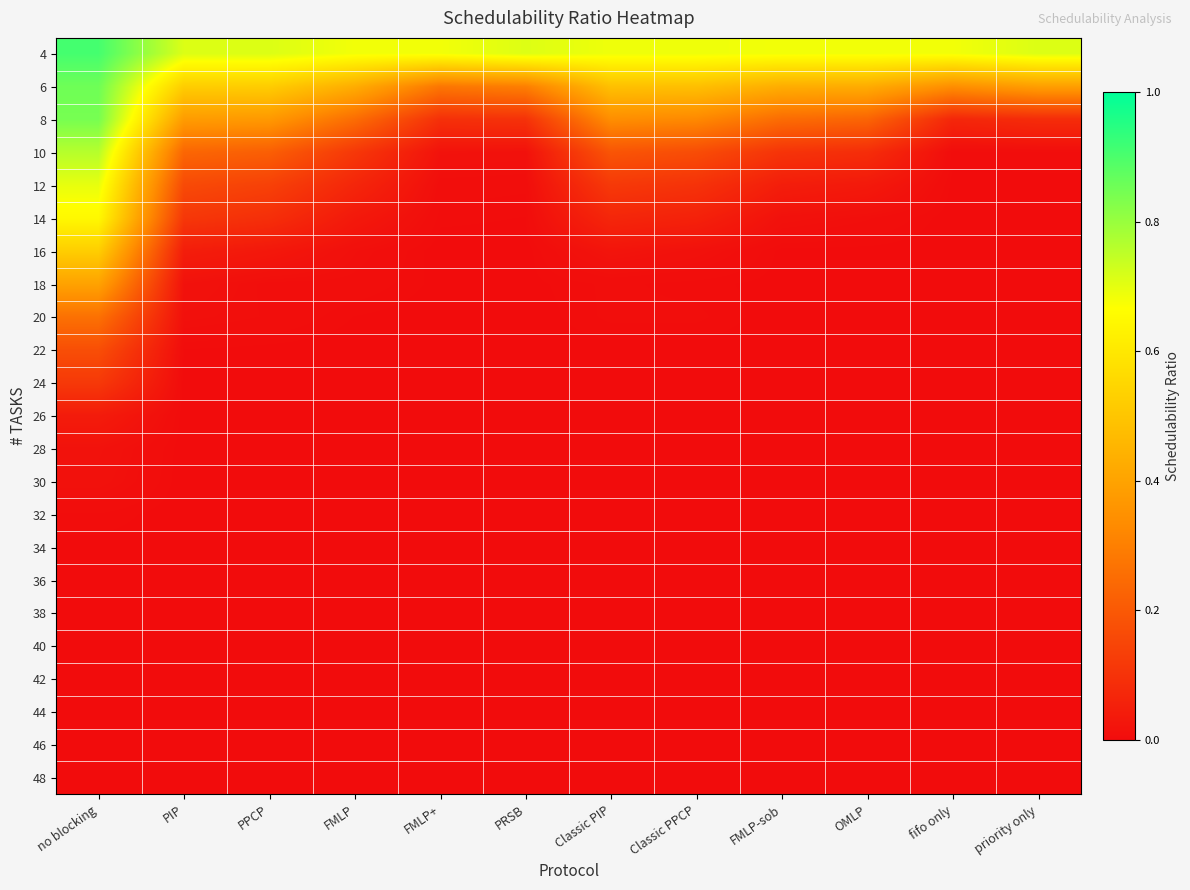

Reading left to right, transcribe all the data shown in this chart.

4: no blocking=0.9	PIP=0.7	PPCP=0.7	FMLP=0.7	FMLP+=0.7	PRSB=0.7	Classic PIP=0.7	Classic PPCP=0.7	FMLP-sob=0.7	OMLP=0.7	fifo only=0.7	priority only=0.7
6: no blocking=0.9	PIP=0.5	PPCP=0.5	FMLP=0.4	FMLP+=0.3	PRSB=0.3	Classic PIP=0.5	Classic PPCP=0.5	FMLP-sob=0.4	OMLP=0.4	fifo only=0.3	priority only=0.4
8: no blocking=0.8	PIP=0.4	PPCP=0.4	FMLP=0.3	FMLP+=0.1	PRSB=0.1	Classic PIP=0.3	Classic PPCP=0.3	FMLP-sob=0.2	OMLP=0.2	fifo only=0.1	priority only=0.1
10: no blocking=0.8	PIP=0.2	PPCP=0.2	FMLP=0.1	FMLP+=0.0	PRSB=0.0	Classic PIP=0.2	Classic PPCP=0.2	FMLP-sob=0.1	OMLP=0.1	fifo only=0.0	priority only=0.0
12: no blocking=0.7	PIP=0.2	PPCP=0.1	FMLP=0.1	FMLP+=0.0	PRSB=0.0	Classic PIP=0.1	Classic PPCP=0.1	FMLP-sob=0.0	OMLP=0.0	fifo only=0.0	priority only=0.0
14: no blocking=0.6	PIP=0.1	PPCP=0.1	FMLP=0.0	FMLP+=0.0	PRSB=0.0	Classic PIP=0.1	Classic PPCP=0.1	FMLP-sob=0.0	OMLP=0.0	fifo only=0.0	priority only=0.0
16: no blocking=0.5	PIP=0.0	PPCP=0.0	FMLP=0.0	FMLP+=0.0	PRSB=0.0	Classic PIP=0.0	Classic PPCP=0.0	FMLP-sob=0.0	OMLP=0.0	fifo only=0.0	priority only=0.0
18: no blocking=0.4	PIP=0.0	PPCP=0.0	FMLP=0.0	FMLP+=0.0	PRSB=0.0	Classic PIP=0.0	Classic PPCP=0.0	FMLP-sob=0.0	OMLP=0.0	fifo only=0.0	priority only=0.0
20: no blocking=0.3	PIP=0.0	PPCP=0.0	FMLP=0.0	FMLP+=0.0	PRSB=0.0	Classic PIP=0.0	Classic PPCP=0.0	FMLP-sob=0.0	OMLP=0.0	fifo only=0.0	priority only=0.0
22: no blocking=0.2	PIP=0.0	PPCP=0.0	FMLP=0.0	FMLP+=0.0	PRSB=0.0	Classic PIP=0.0	Classic PPCP=0.0	FMLP-sob=0.0	OMLP=0.0	fifo only=0.0	priority only=0.0
24: no blocking=0.1	PIP=0.0	PPCP=0.0	FMLP=0.0	FMLP+=0.0	PRSB=0.0	Classic PIP=0.0	Classic PPCP=0.0	FMLP-sob=0.0	OMLP=0.0	fifo only=0.0	priority only=0.0
26: no blocking=0.0	PIP=0.0	PPCP=0.0	FMLP=0.0	FMLP+=0.0	PRSB=0.0	Classic PIP=0.0	Classic PPCP=0.0	FMLP-sob=0.0	OMLP=0.0	fifo only=0.0	priority only=0.0
28: no blocking=0.0	PIP=0.0	PPCP=0.0	FMLP=0.0	FMLP+=0.0	PRSB=0.0	Classic PIP=0.0	Classic PPCP=0.0	FMLP-sob=0.0	OMLP=0.0	fifo only=0.0	priority only=0.0
30: no blocking=0.0	PIP=0.0	PPCP=0.0	FMLP=0.0	FMLP+=0.0	PRSB=0.0	Classic PIP=0.0	Classic PPCP=0.0	FMLP-sob=0.0	OMLP=0.0	fifo only=0.0	priority only=0.0
32: no blocking=0.0	PIP=0.0	PPCP=0.0	FMLP=0.0	FMLP+=0.0	PRSB=0.0	Classic PIP=0.0	Classic PPCP=0.0	FMLP-sob=0.0	OMLP=0.0	fifo only=0.0	priority only=0.0
34: no blocking=0.0	PIP=0.0	PPCP=0.0	FMLP=0.0	FMLP+=0.0	PRSB=0.0	Classic PIP=0.0	Classic PPCP=0.0	FMLP-sob=0.0	OMLP=0.0	fifo only=0.0	priority only=0.0
36: no blocking=0.0	PIP=0.0	PPCP=0.0	FMLP=0.0	FMLP+=0.0	PRSB=0.0	Classic PIP=0.0	Classic PPCP=0.0	FMLP-sob=0.0	OMLP=0.0	fifo only=0.0	priority only=0.0
38: no blocking=0.0	PIP=0.0	PPCP=0.0	FMLP=0.0	FMLP+=0.0	PRSB=0.0	Classic PIP=0.0	Classic PPCP=0.0	FMLP-sob=0.0	OMLP=0.0	fifo only=0.0	priority only=0.0
40: no blocking=0.0	PIP=0.0	PPCP=0.0	FMLP=0.0	FMLP+=0.0	PRSB=0.0	Classic PIP=0.0	Classic PPCP=0.0	FMLP-sob=0.0	OMLP=0.0	fifo only=0.0	priority only=0.0
42: no blocking=0.0	PIP=0.0	PPCP=0.0	FMLP=0.0	FMLP+=0.0	PRSB=0.0	Classic PIP=0.0	Classic PPCP=0.0	FMLP-sob=0.0	OMLP=0.0	fifo only=0.0	priority only=0.0
44: no blocking=0.0	PIP=0.0	PPCP=0.0	FMLP=0.0	FMLP+=0.0	PRSB=0.0	Classic PIP=0.0	Classic PPCP=0.0	FMLP-sob=0.0	OMLP=0.0	fifo only=0.0	priority only=0.0
46: no blocking=0.0	PIP=0.0	PPCP=0.0	FMLP=0.0	FMLP+=0.0	PRSB=0.0	Classic PIP=0.0	Classic PPCP=0.0	FMLP-sob=0.0	OMLP=0.0	fifo only=0.0	priority only=0.0
48: no blocking=0.0	PIP=0.0	PPCP=0.0	FMLP=0.0	FMLP+=0.0	PRSB=0.0	Classic PIP=0.0	Classic PPCP=0.0	FMLP-sob=0.0	OMLP=0.0	fifo only=0.0	priority only=0.0